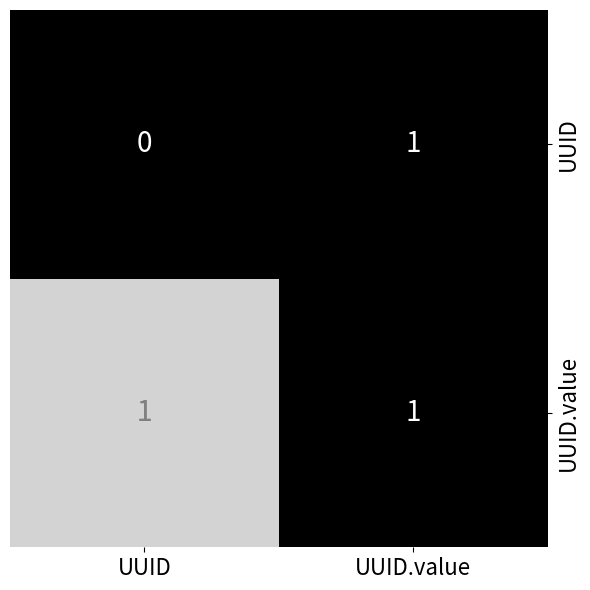

At which label does UUID reach its minimum?

UUID